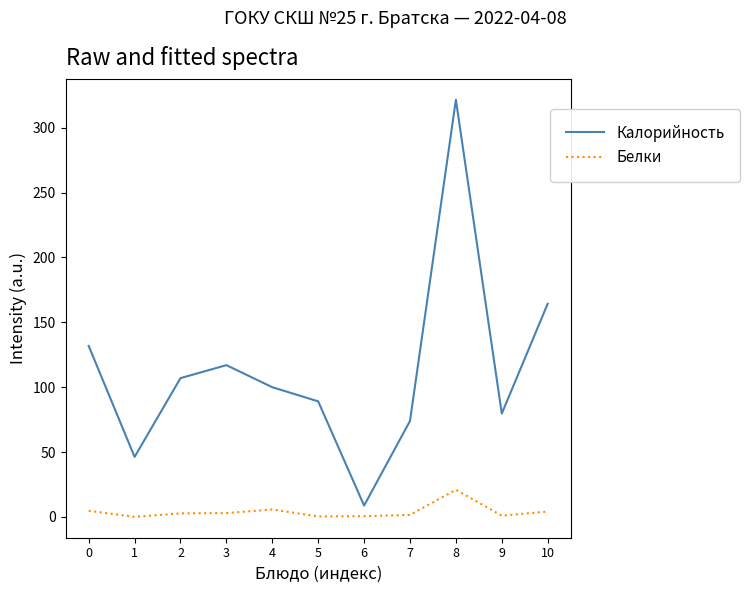

What are all the series names shown in the legend?

Калорийность, Белки